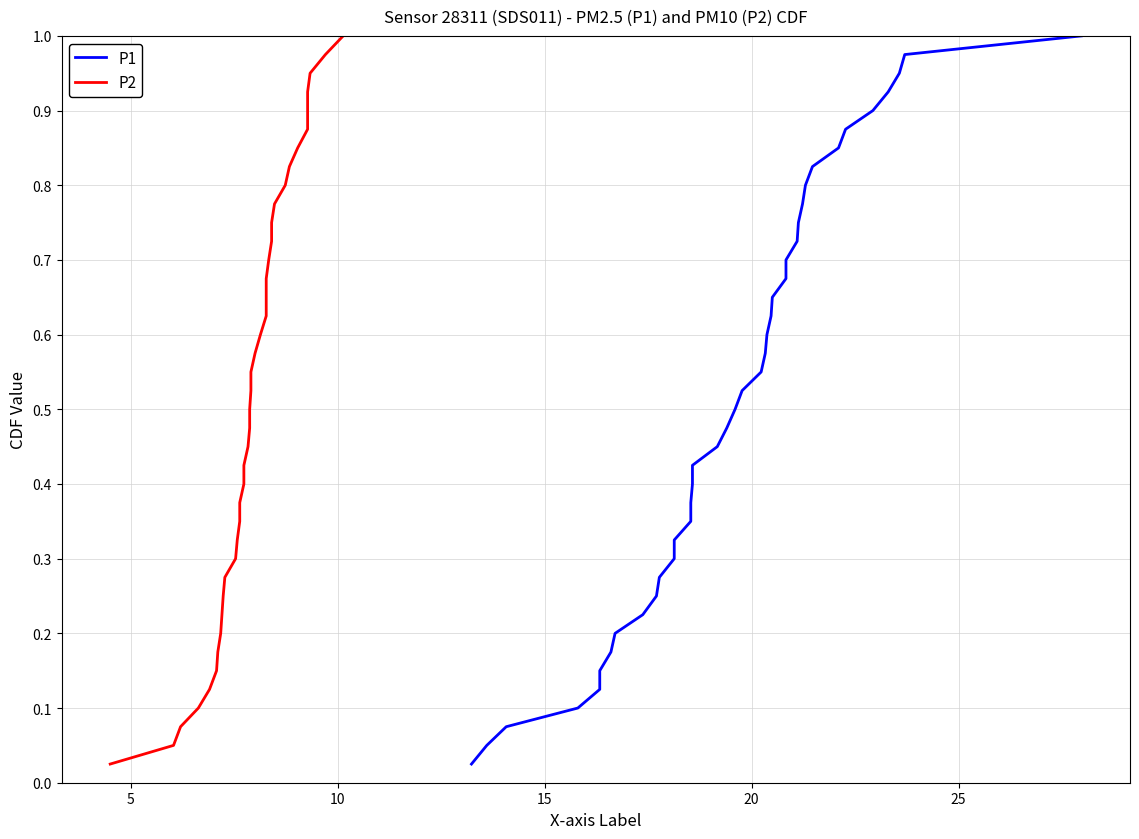

What are all the series names shown in the legend?

P1, P2